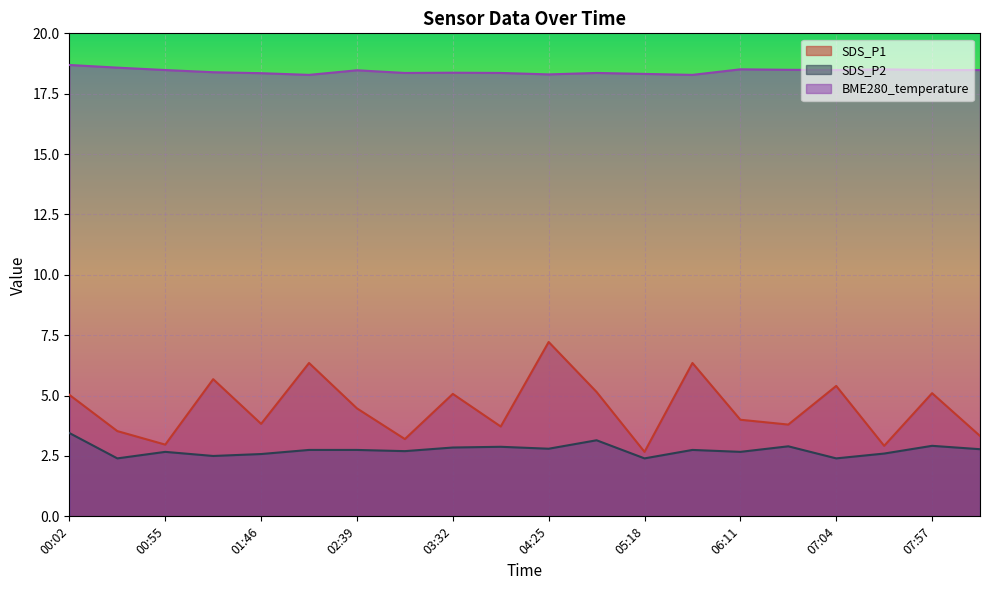

True or false: SDS_P1 and SDS_P2 cross at least once.

False